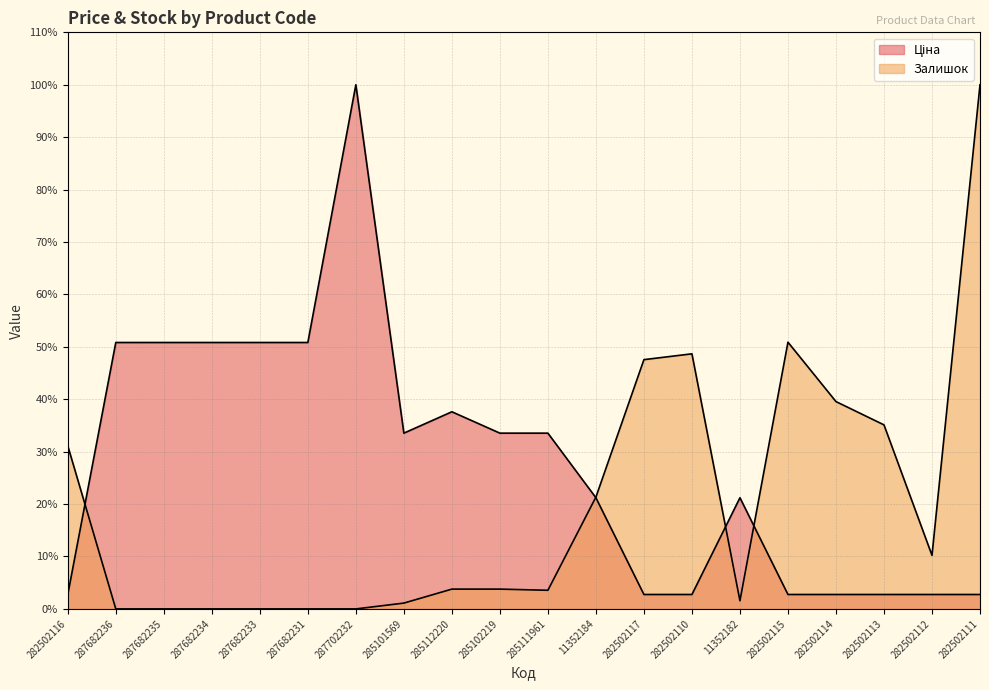

Which series changed the most between 282502112 and 282502111?

Залишок